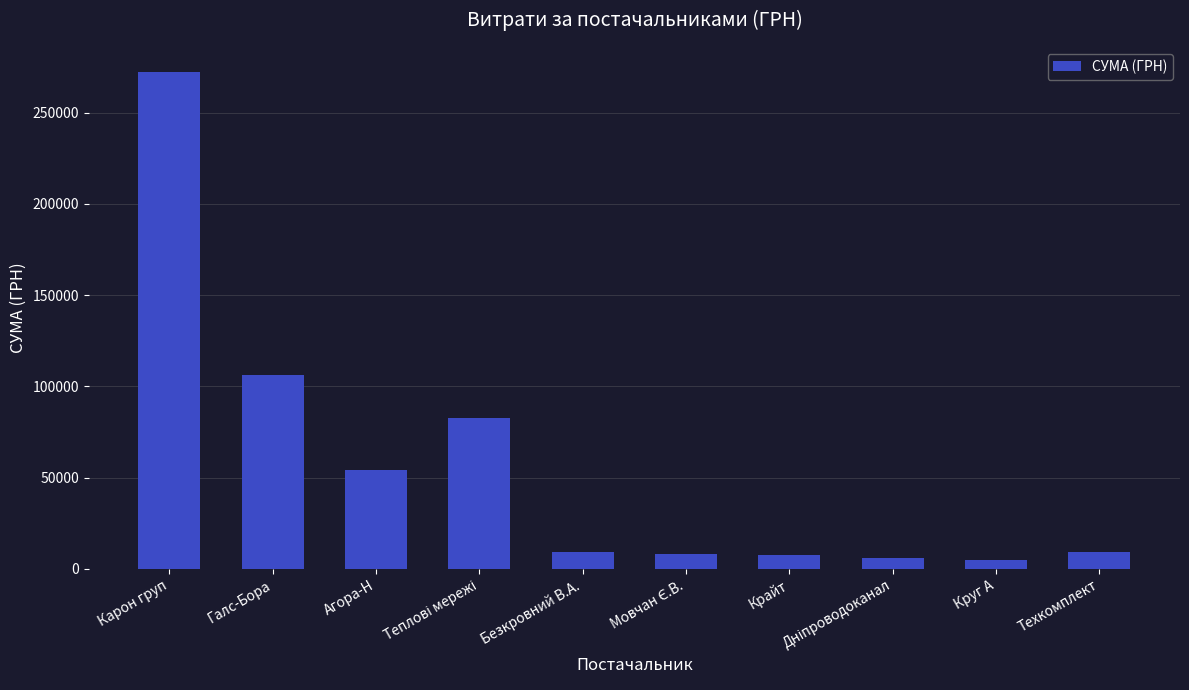

The value at Галс-Бора is 167170.1. True or false?

False